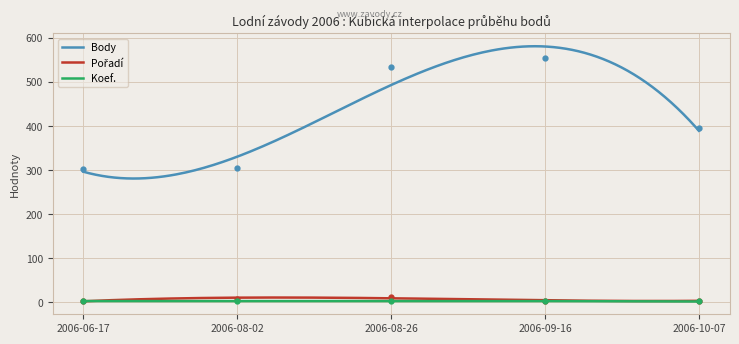

True or false: Koef. and Body intersect in this chart.

False